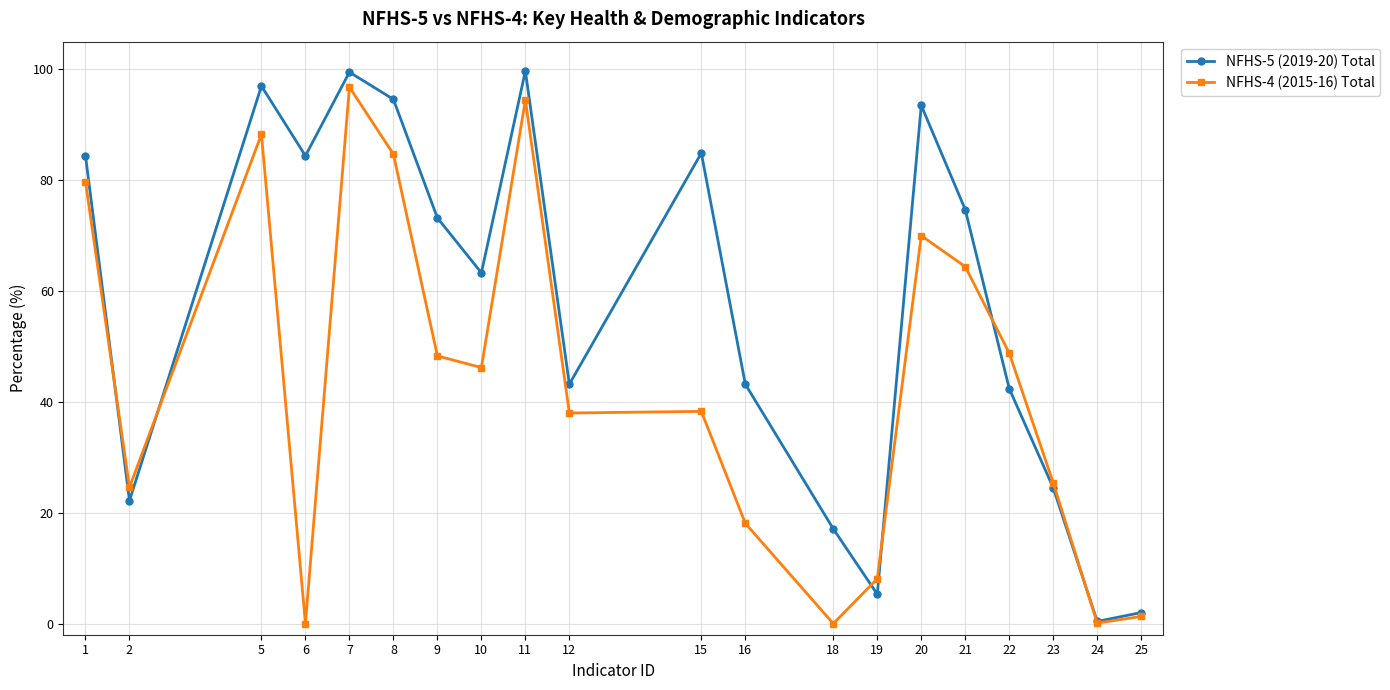

How many values in the NFHS-5 (2019-20) Total series are below 73?

10